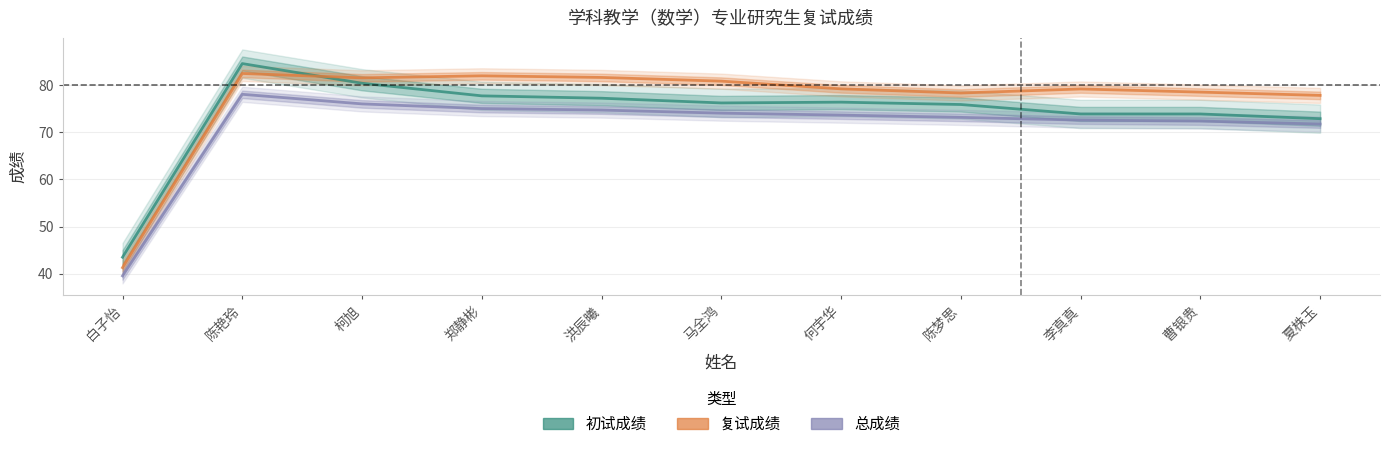

True or false: 初试成绩 and 总成绩 intersect in this chart.

False